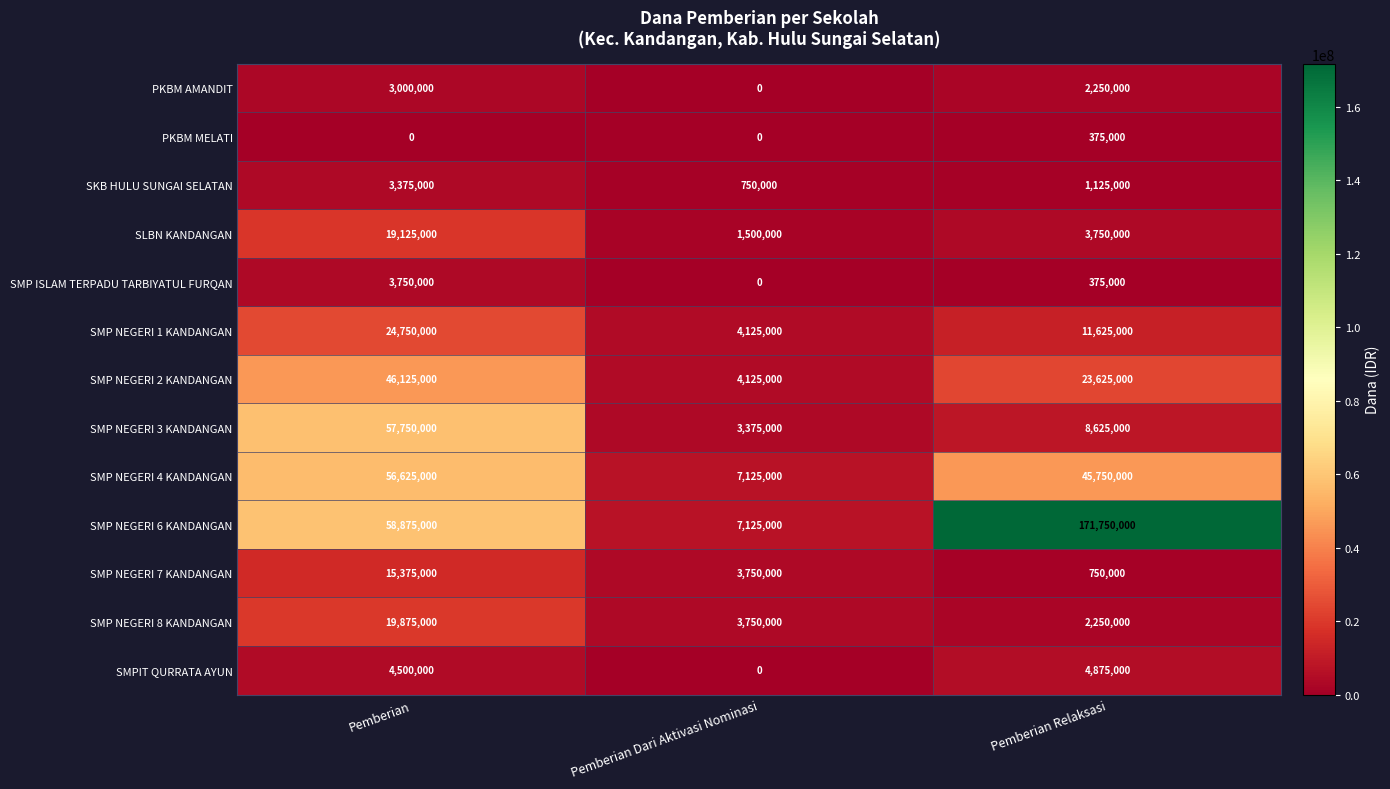

The SMP NEGERI 8 KANDANGAN series shows 3813921 at Pemberian Relaksasi. True or false?

False